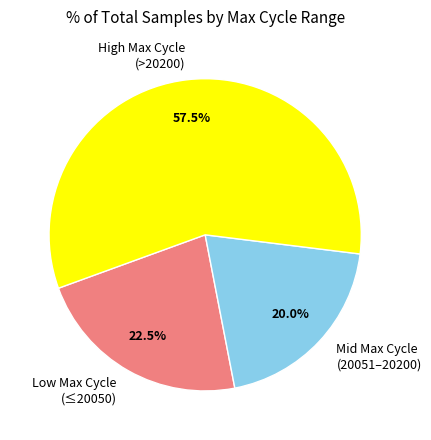

Does Low Max Cycle (≤20050) represent more than half of the total?

No